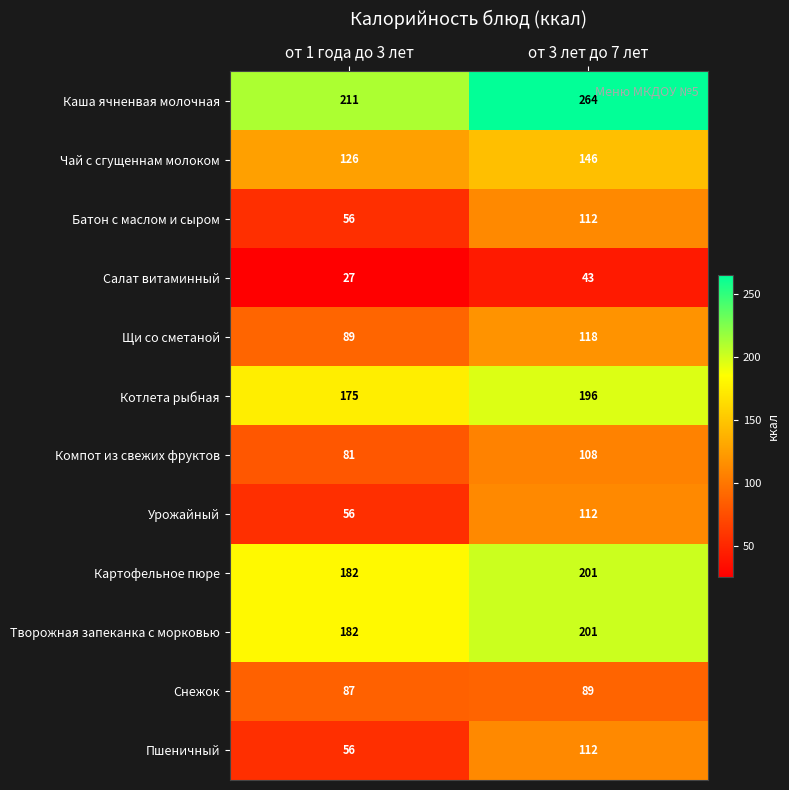

What is the spread (max minus min) of values at от 1 года до 3 лет?

184